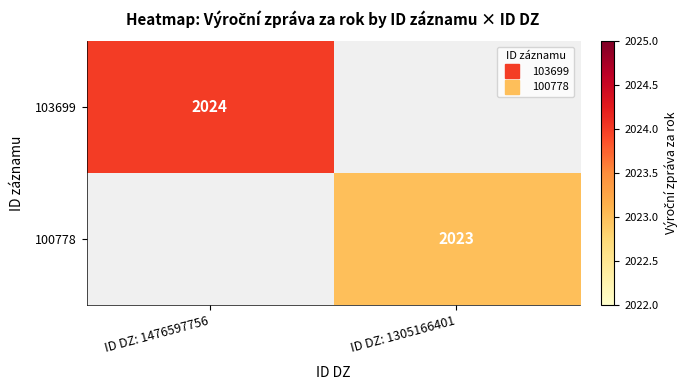

Which series changed the most between ID DZ: 1476597756 and ID DZ: 1305166401?

103699